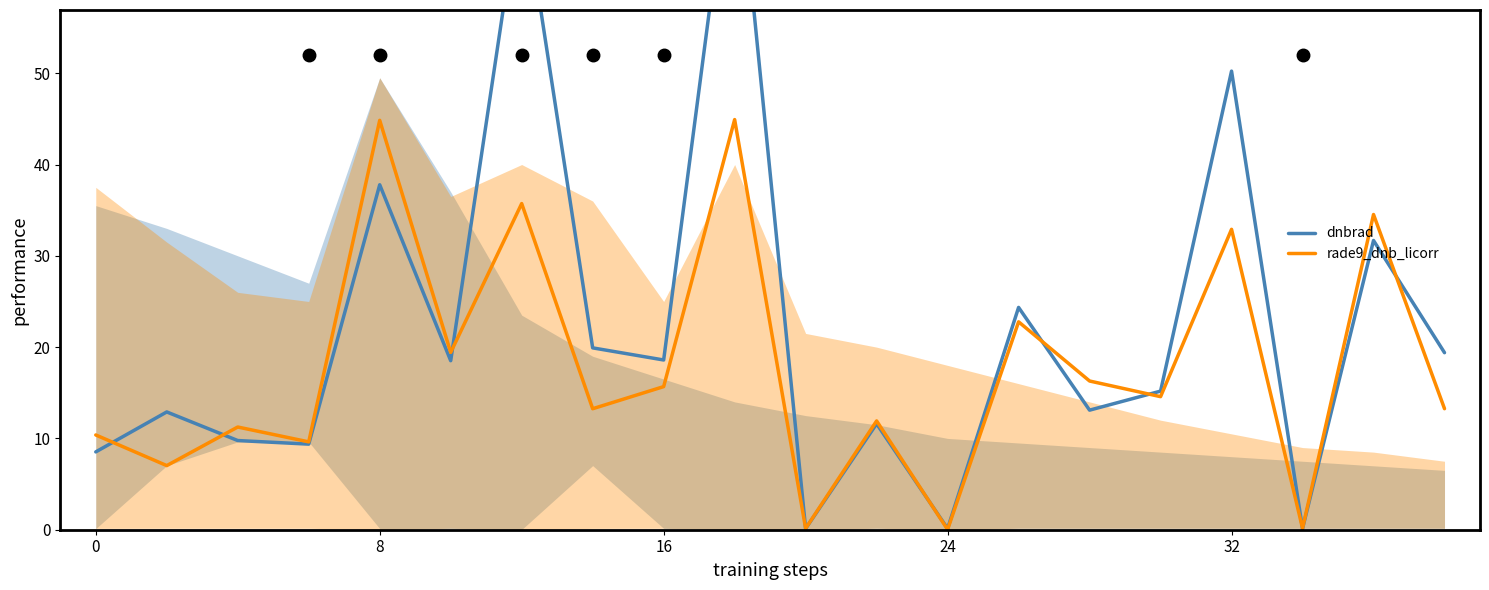

How many lines are shown in the chart?

2